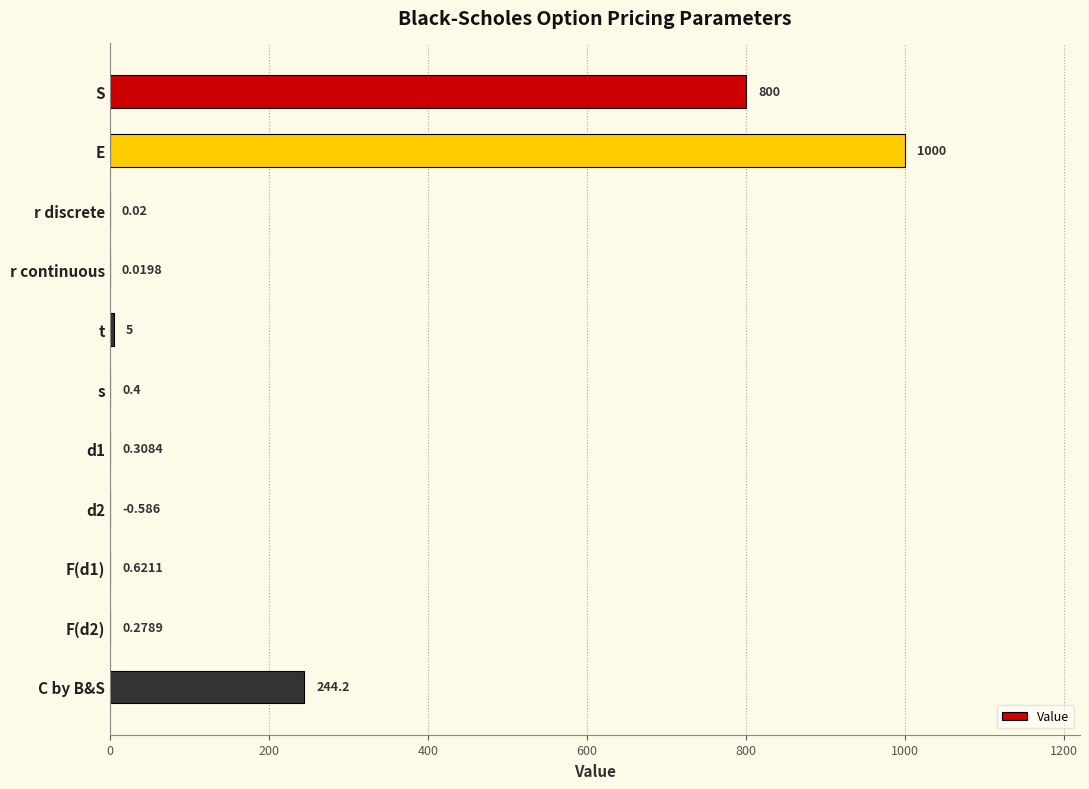

At which label is the value closest to 500?

C by B&S